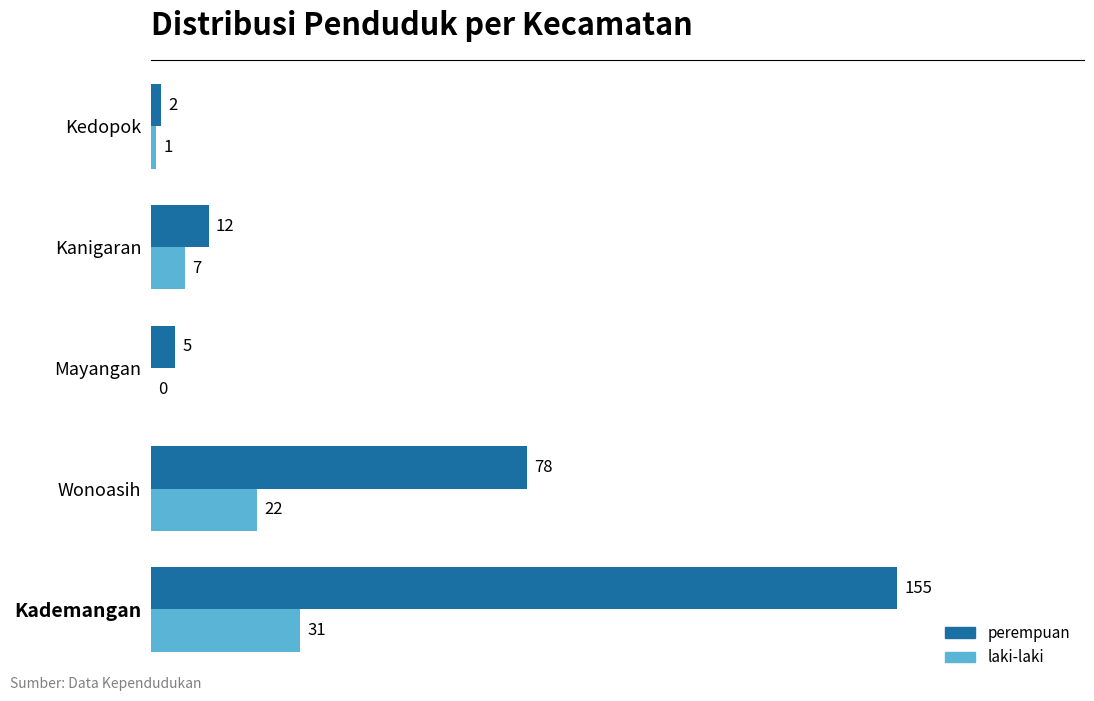

Where is perempuan nearest to the value 78?

Wonoasih